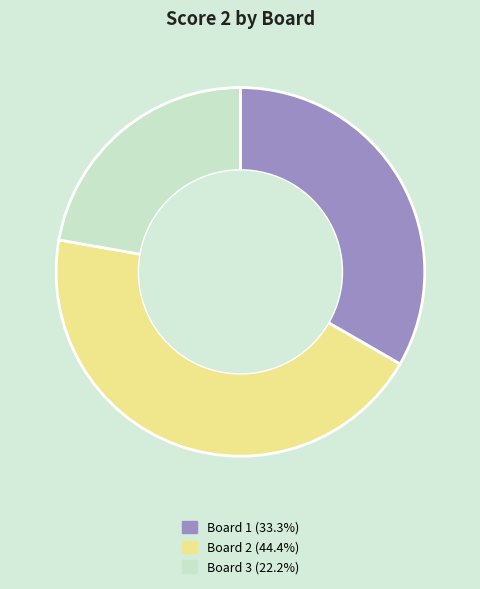

Does Board 1 (33.3%) represent more than half of the total?

No